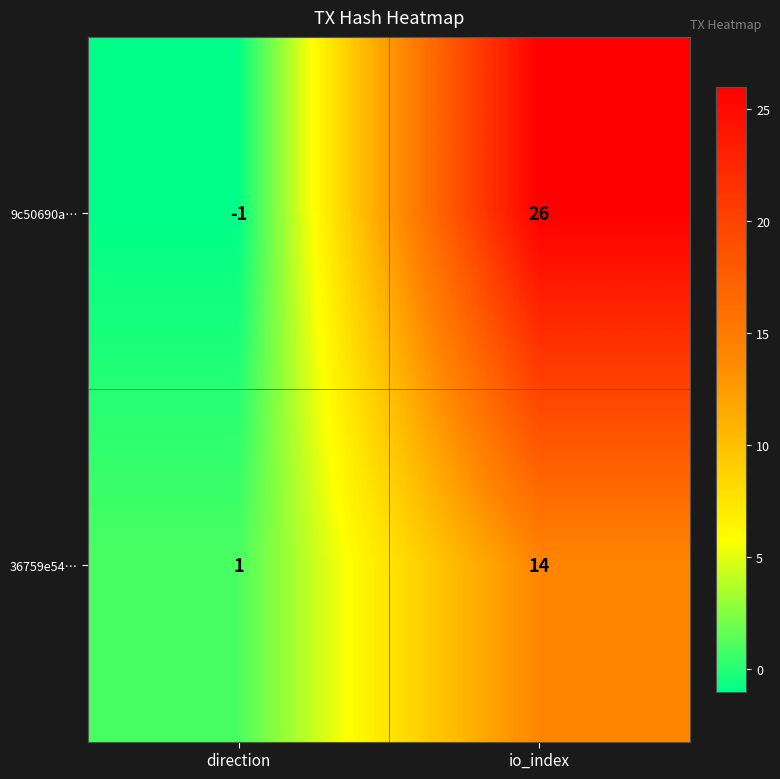

What is the greatest value displayed?

26